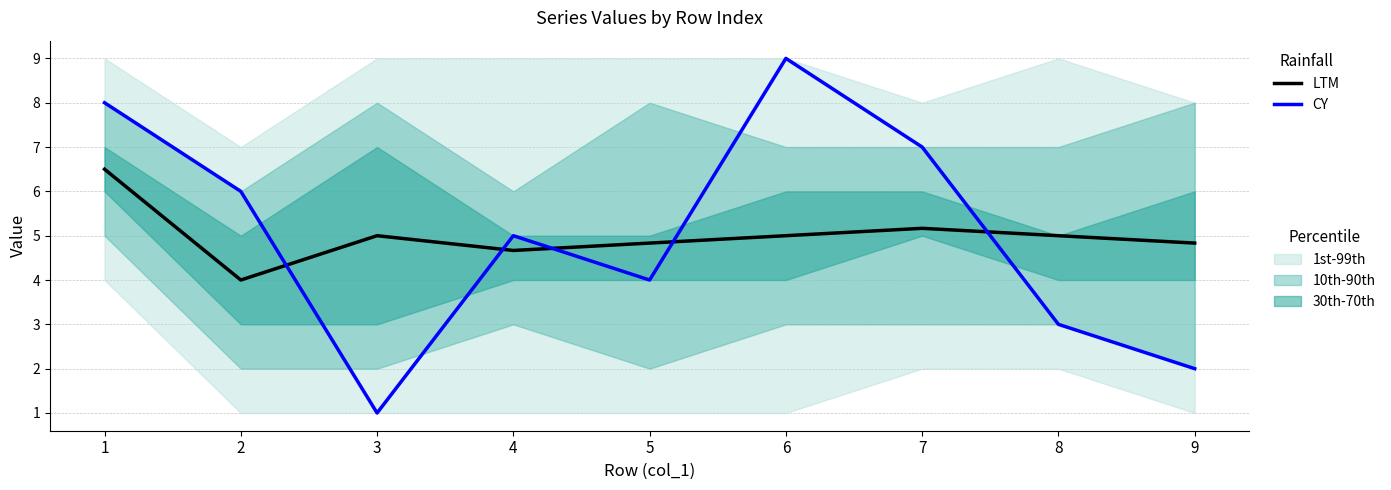

What is the spread (max minus min) of values at 4?

0.3